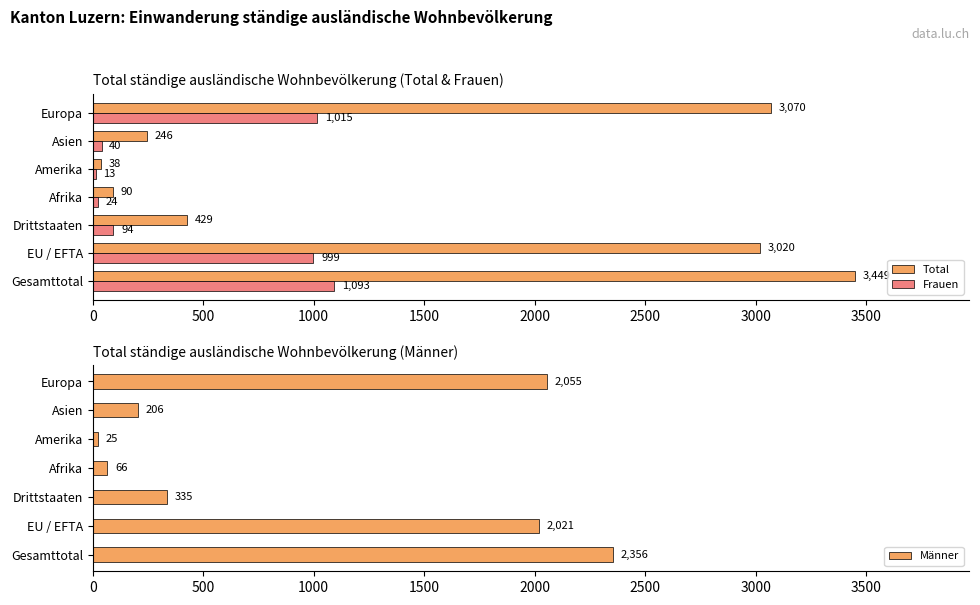

Which category has the highest value in the Frauen series?

Gesamttotal